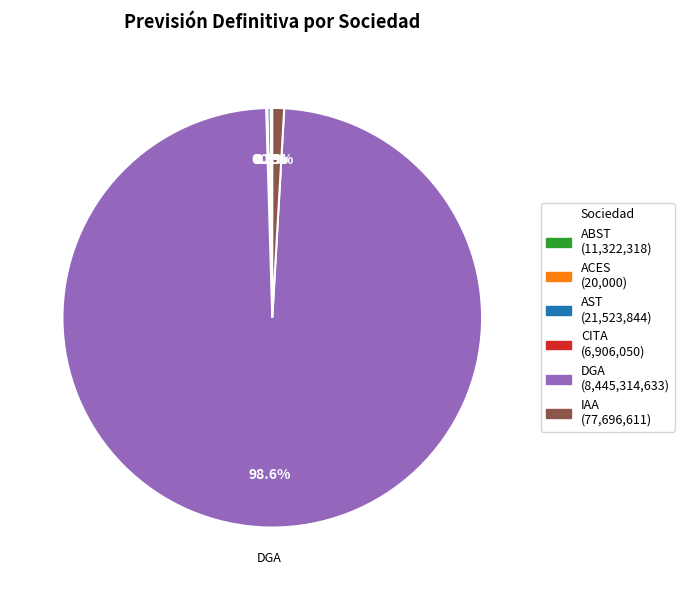

What is the largest slice in the pie chart?

DGA